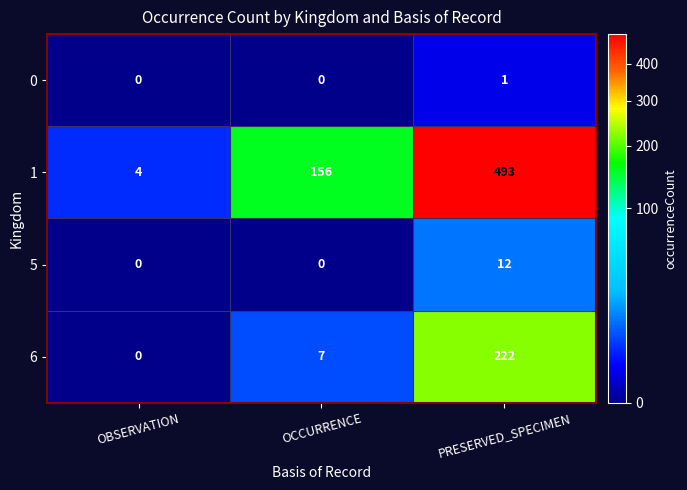

At how many categories does at least one series exceed 88?

2